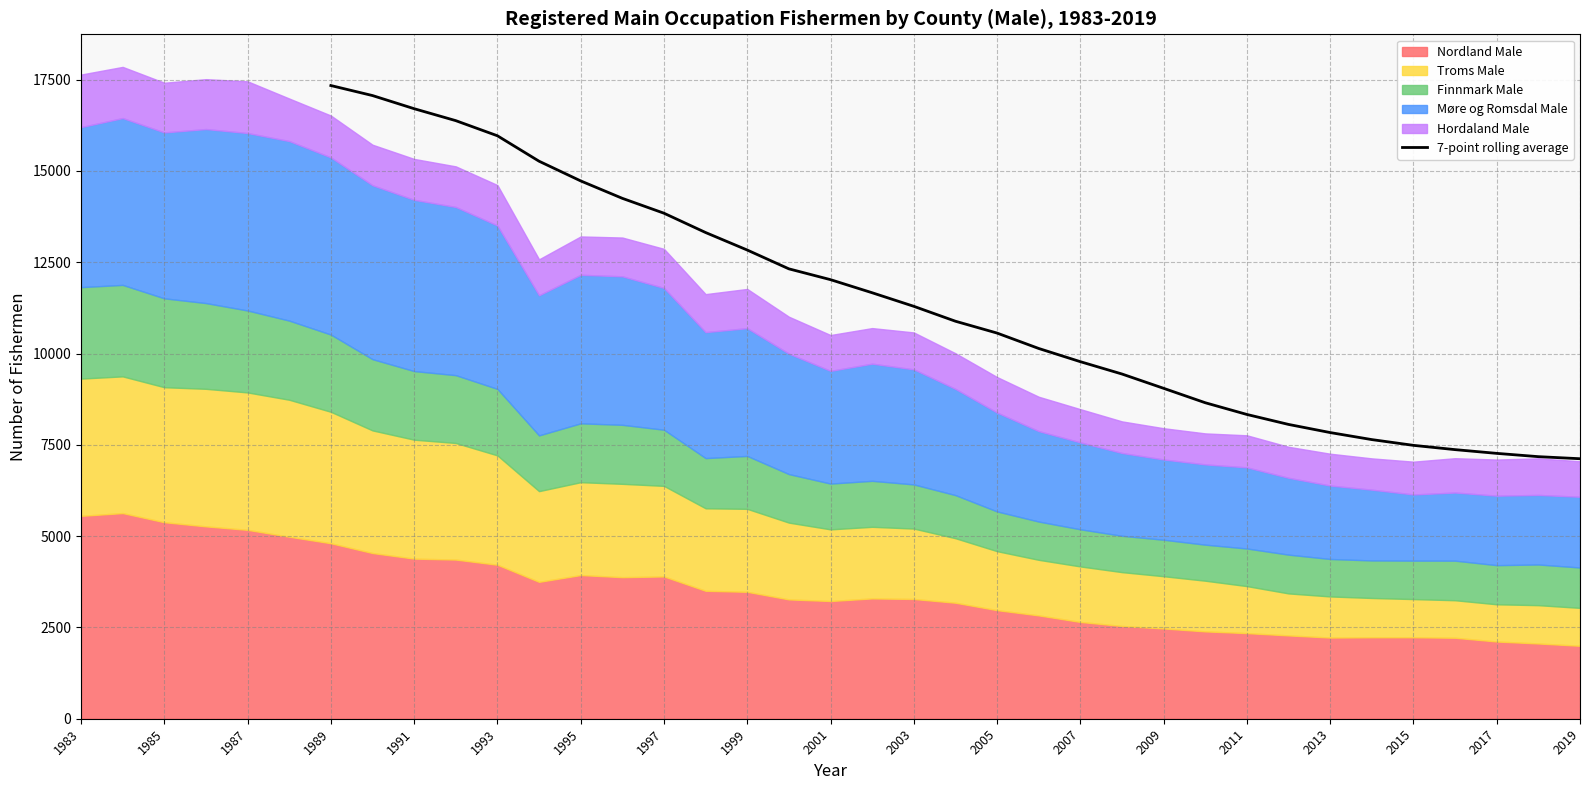

Reading right to left, what are all the values shown in this chart?

7120.4	7177.0	7267.1	7369.4	7486.7	7644.3	7836.9	8059.7	8332.6	8653.6	9048.6	9440.3	9778.1	10139.9	10561.6	10886.0	11294.4	11665.7	12024.3	12320.4	12835.4	13315.0	13844.0	14251.4	14728.7	15268.3	15964.7	16379.0	16706.1	17066.1	17340.6